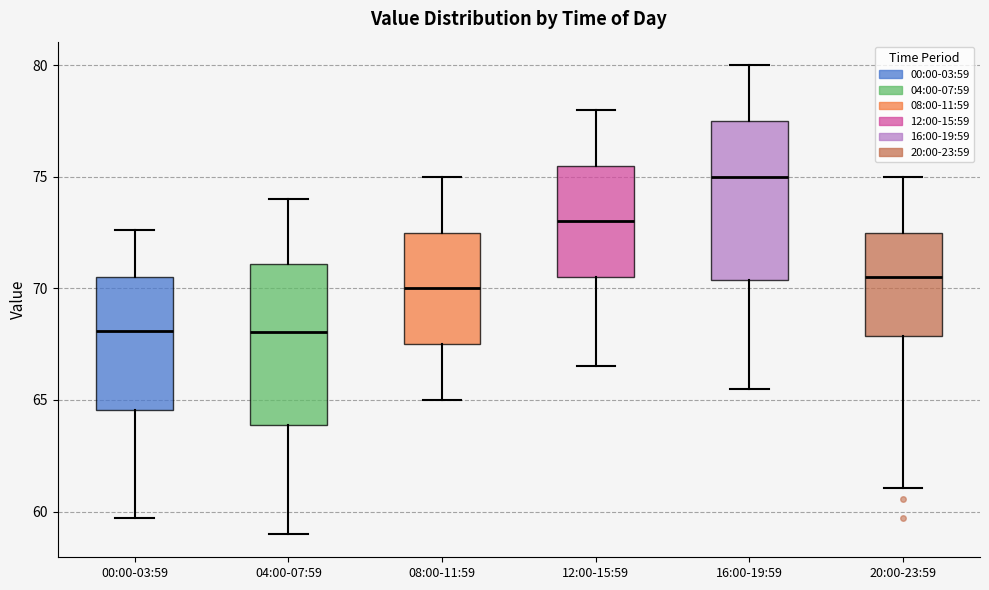

Reading left to right, transcribe this box plot: for each box, give where its median line is, the range the box spans, and where its two whiskers end, as read against the y-axis. The values are not printed on the chart, so give them approximately, as read against the axis.

00:00-03:59: median 68.0, box 64.5 to 70.5, whiskers 59.5 to 72.5
04:00-07:59: median 68.0, box 64.0 to 71.0, whiskers 59.0 to 74.0
08:00-11:59: median 70.0, box 67.5 to 72.5, whiskers 65.0 to 75.0
12:00-15:59: median 73.0, box 70.5 to 75.5, whiskers 66.5 to 78.0
16:00-19:59: median 75.0, box 70.5 to 77.5, whiskers 65.5 to 80.0
20:00-23:59: median 70.5, box 68.0 to 72.5, whiskers 61.0 to 75.0